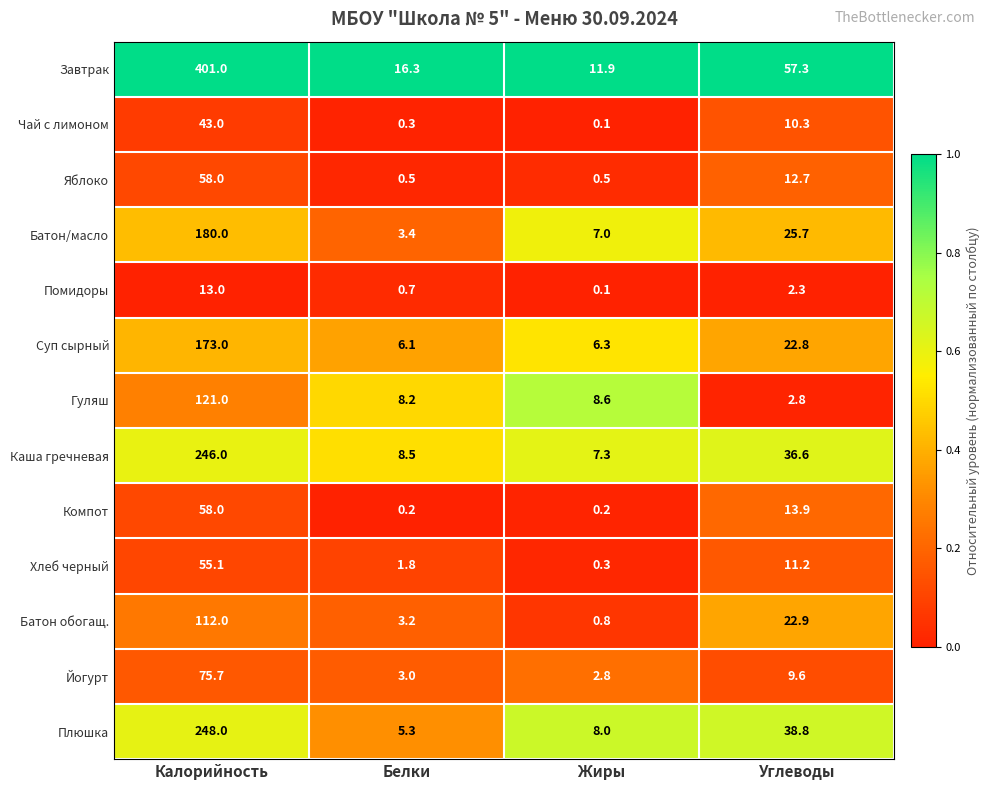

True or false: Батон/масло has a value of 3.4 at Белки.

True